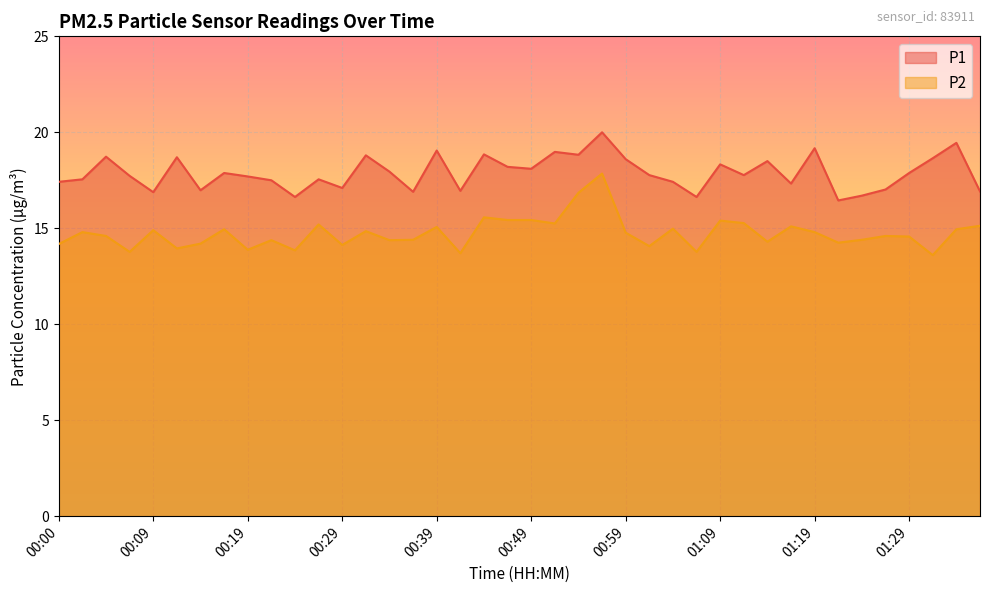

Read the P2 value at 00:14.

14.2